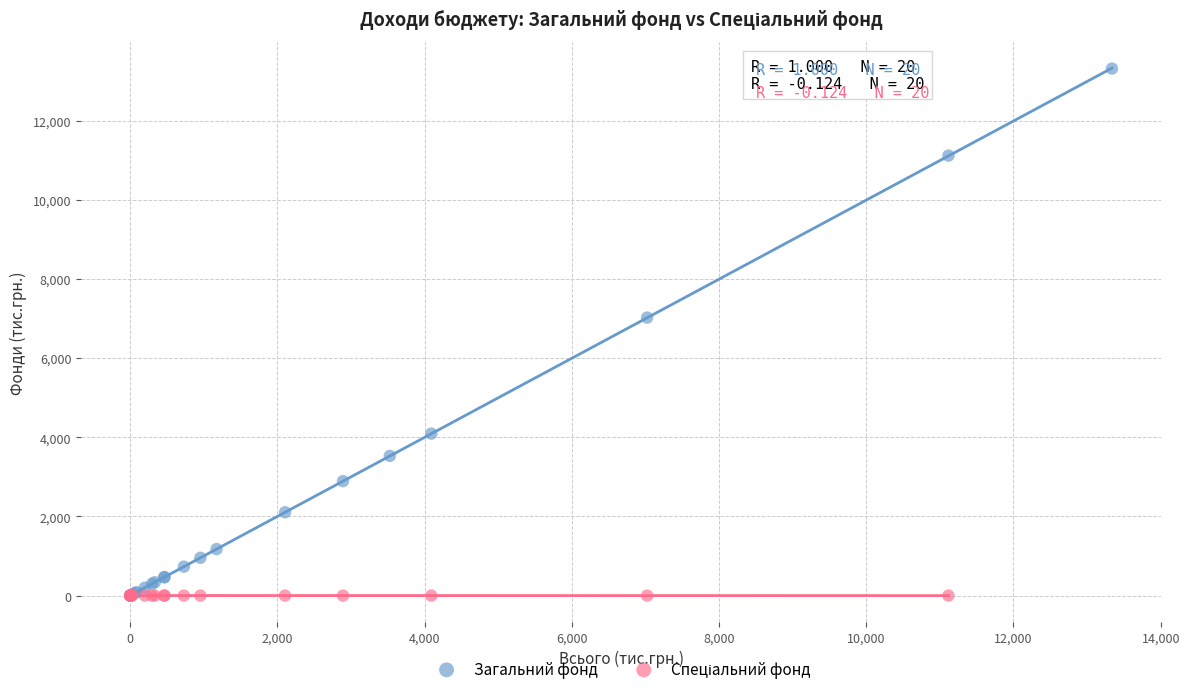

Which series reaches the maximum Y coordinate?

Загальний фонд